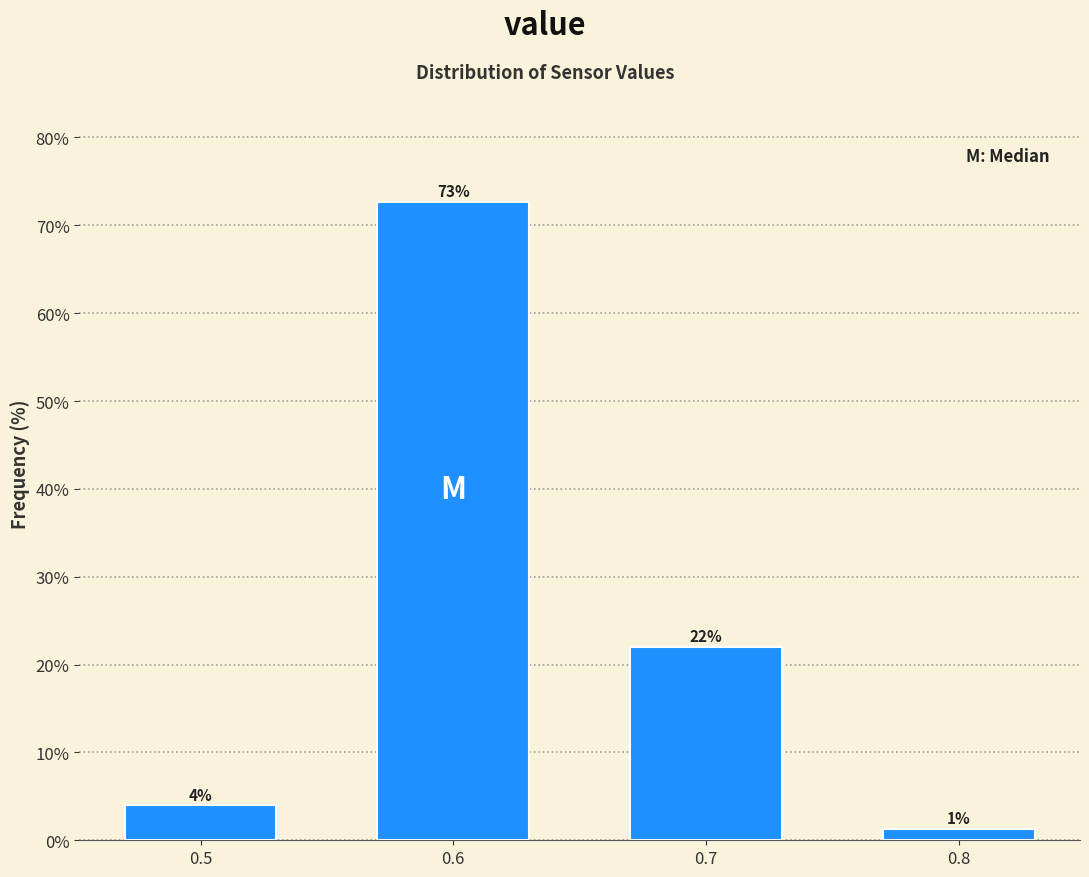

What is the sum of all values?

100.0